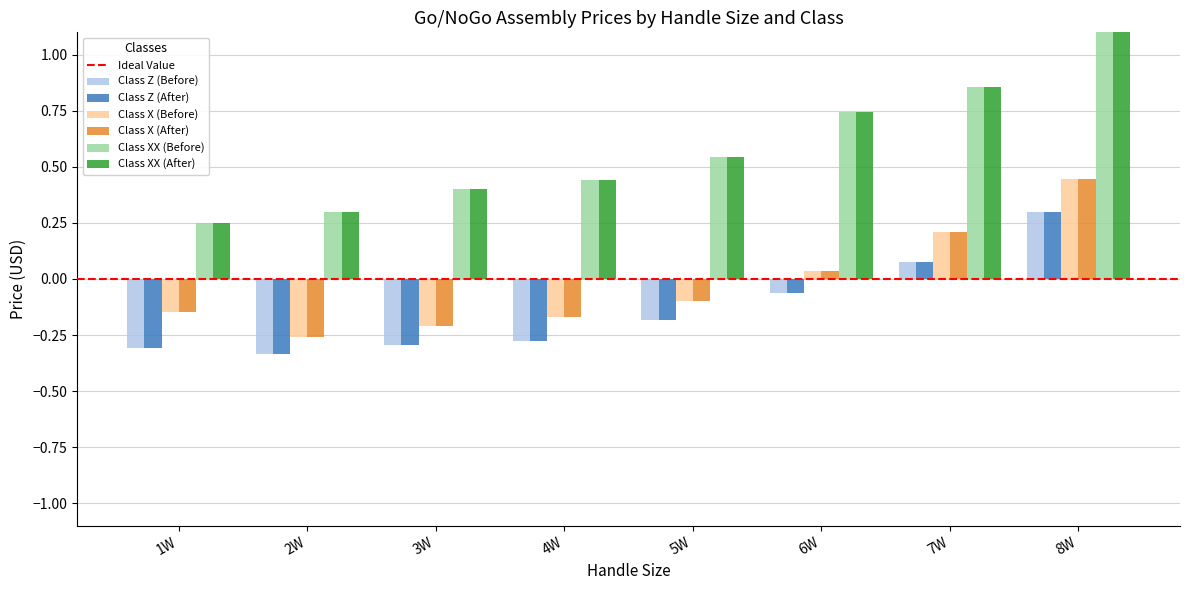

At how many categories does at least one series exceed 0?

8